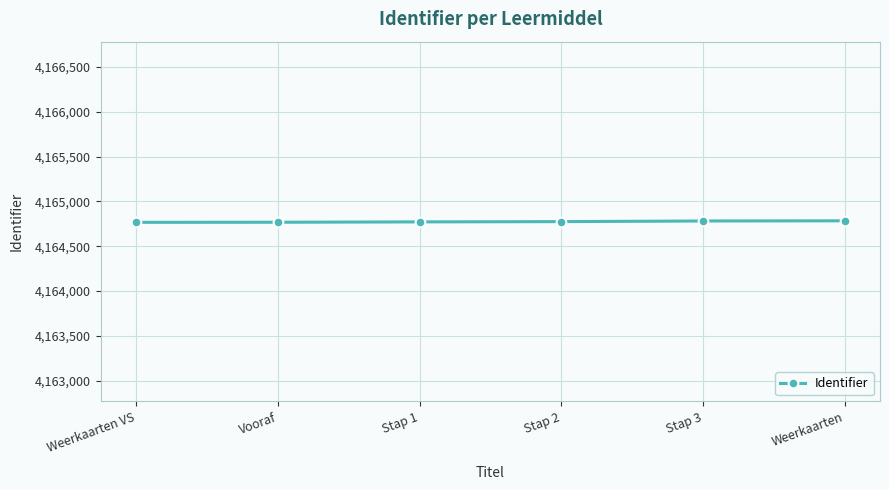

What is the minimum value shown in the chart?

4164766